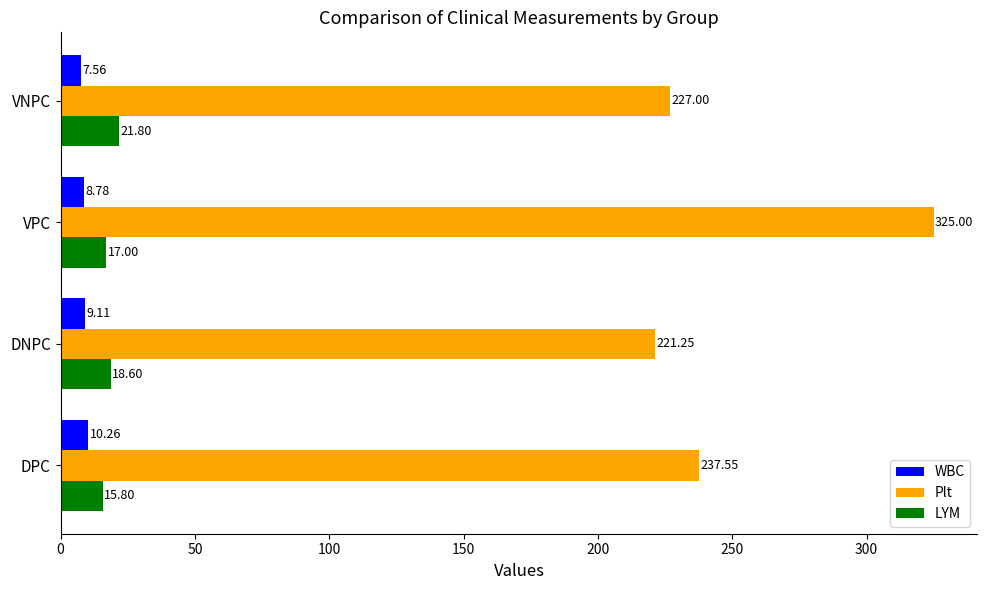

Which label corresponds to the smallest value in the chart?

VNPC